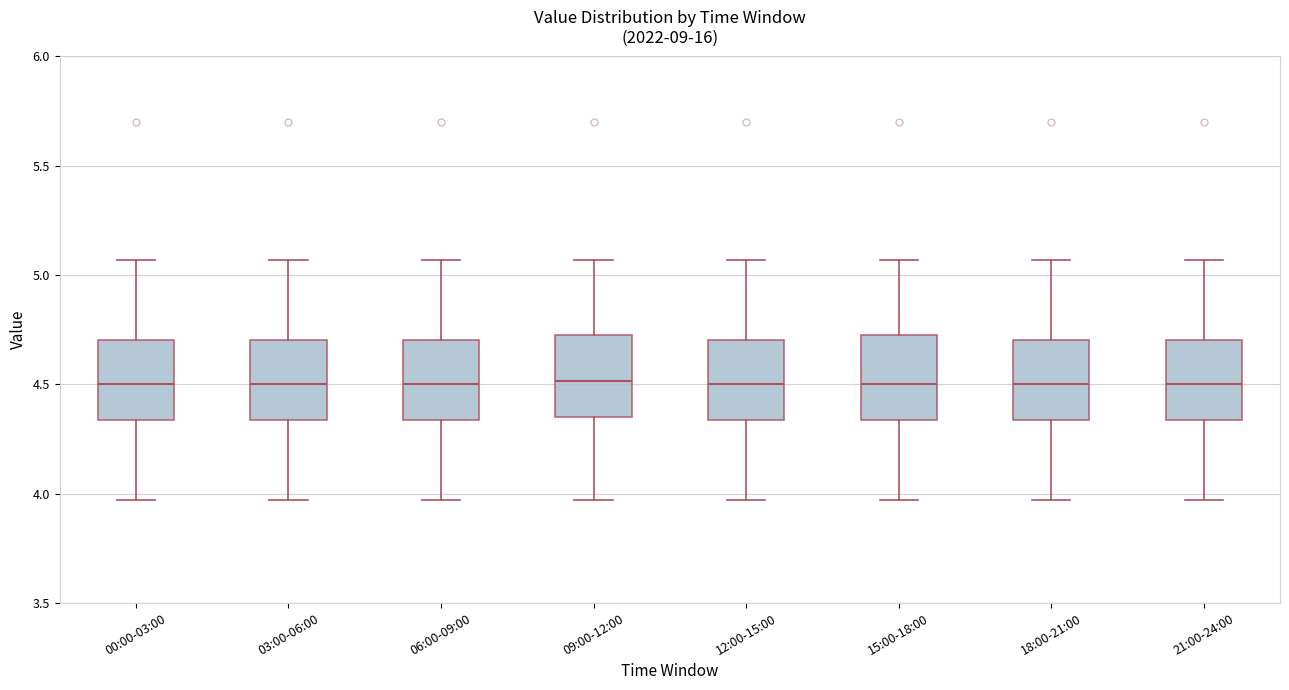

Reading left to right, transcribe this box plot: for each box, give where its median line is, the range the box spans, and where its two whiskers end, as read against the y-axis. The values are not printed on the chart, so give them approximately, as read against the axis.

00:00-03:00: median 4.50, box 4.35 to 4.70, whiskers 3.95 to 5.05
03:00-06:00: median 4.50, box 4.35 to 4.70, whiskers 3.95 to 5.05
06:00-09:00: median 4.50, box 4.35 to 4.70, whiskers 3.95 to 5.05
09:00-12:00: median 4.50, box 4.35 to 4.75, whiskers 3.95 to 5.05
12:00-15:00: median 4.50, box 4.35 to 4.70, whiskers 3.95 to 5.05
15:00-18:00: median 4.50, box 4.35 to 4.75, whiskers 3.95 to 5.05
18:00-21:00: median 4.50, box 4.35 to 4.70, whiskers 3.95 to 5.05
21:00-24:00: median 4.50, box 4.35 to 4.70, whiskers 3.95 to 5.05